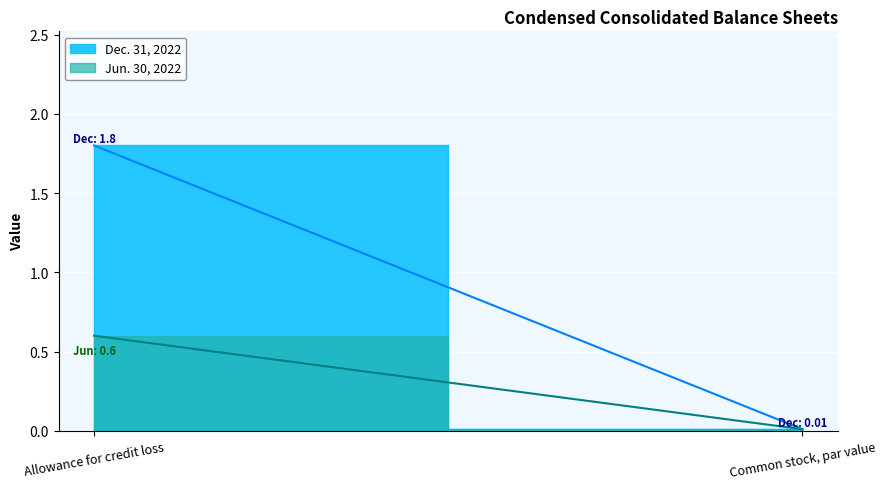

The Jun. 30, 2022 series shows 0.6 at Allowance for credit loss. True or false?

True